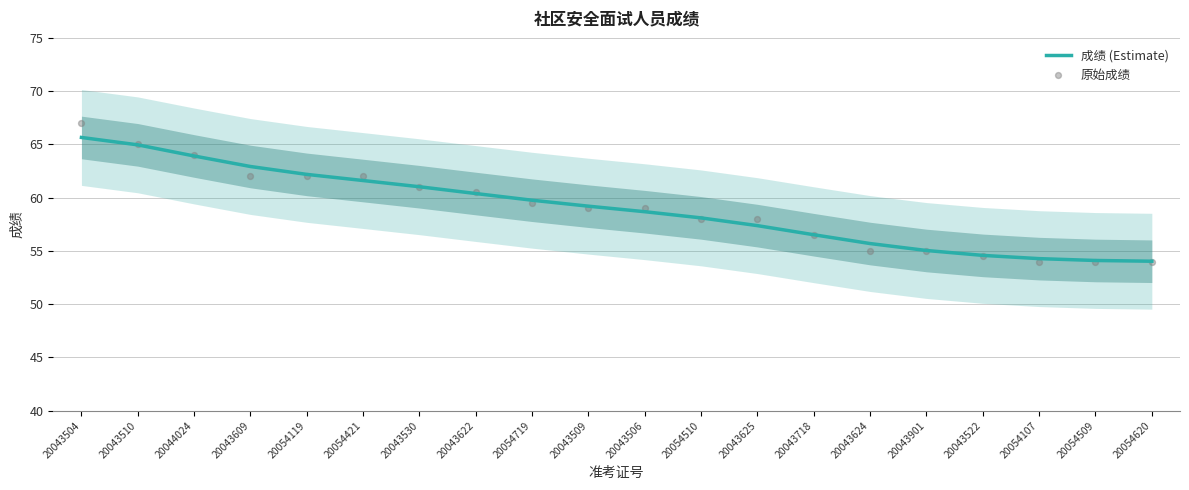

What are all the series names shown in the legend?

成绩 (Estimate), 原始成绩